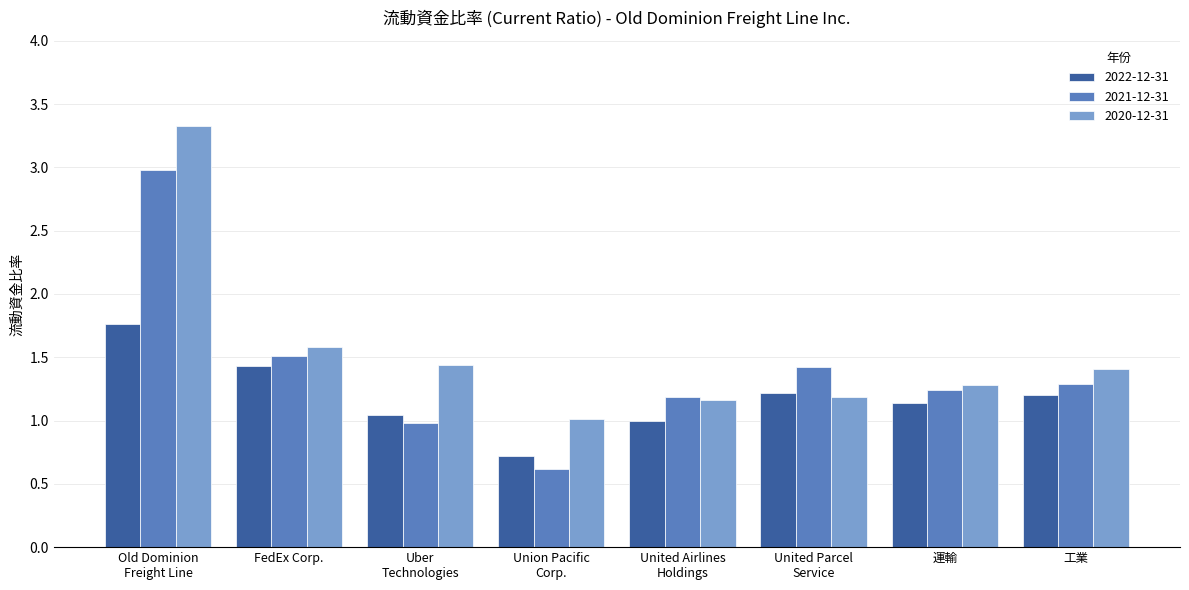

List the labels in order of 2021-12-31 value, smallest first.

Union Pacific
Corp., Uber
Technologies, United Airlines
Holdings, 運輸, 工業, United Parcel
Service, FedEx Corp., Old Dominion
Freight Line